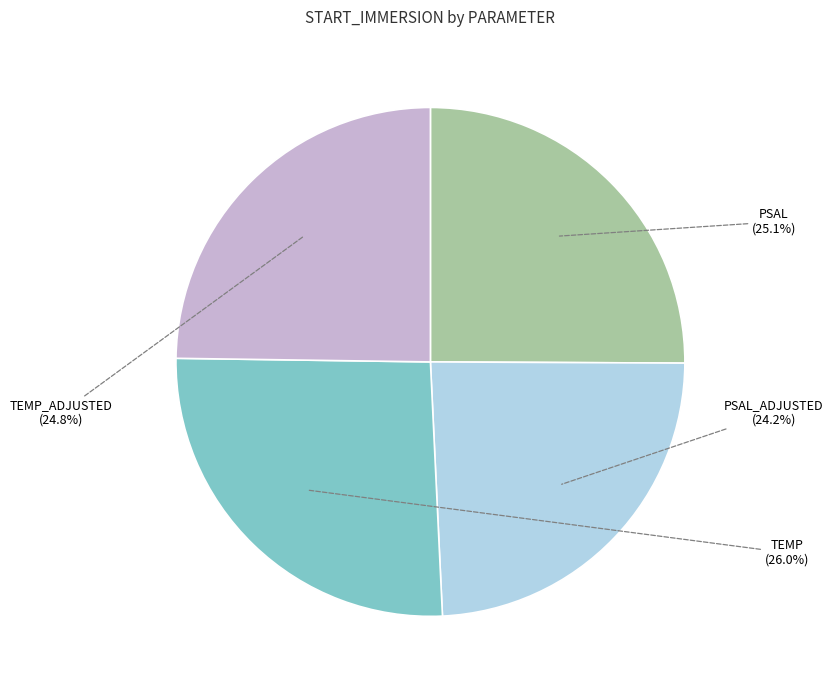

To the nearest percent, what is the average slice percentage?

25%